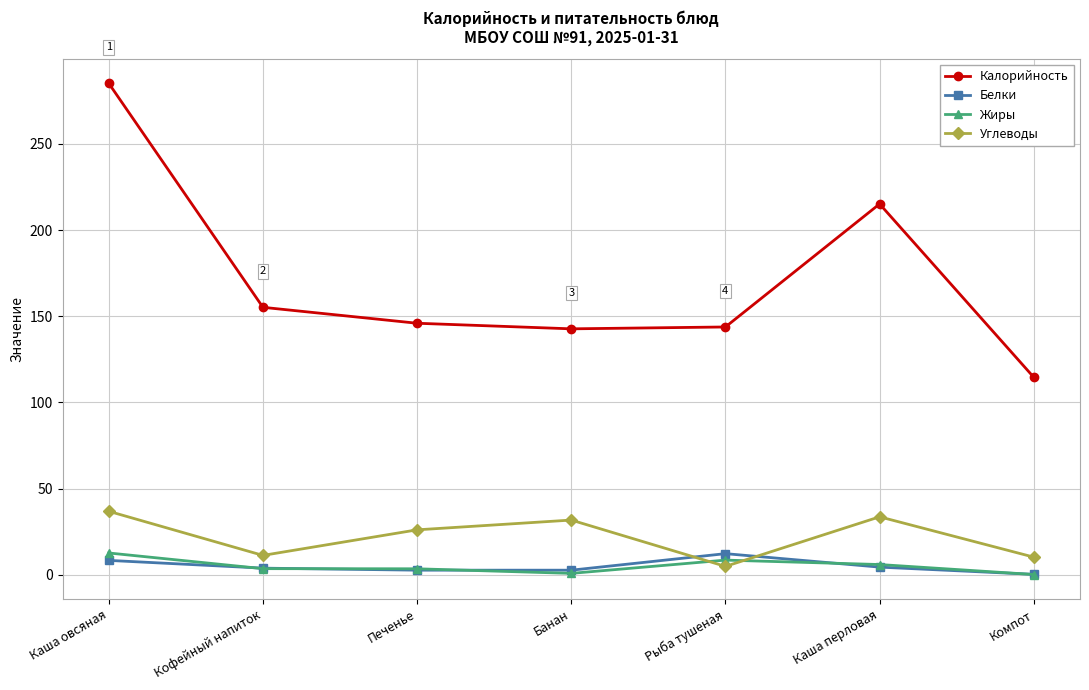

How many distinct data groups are displayed?

4